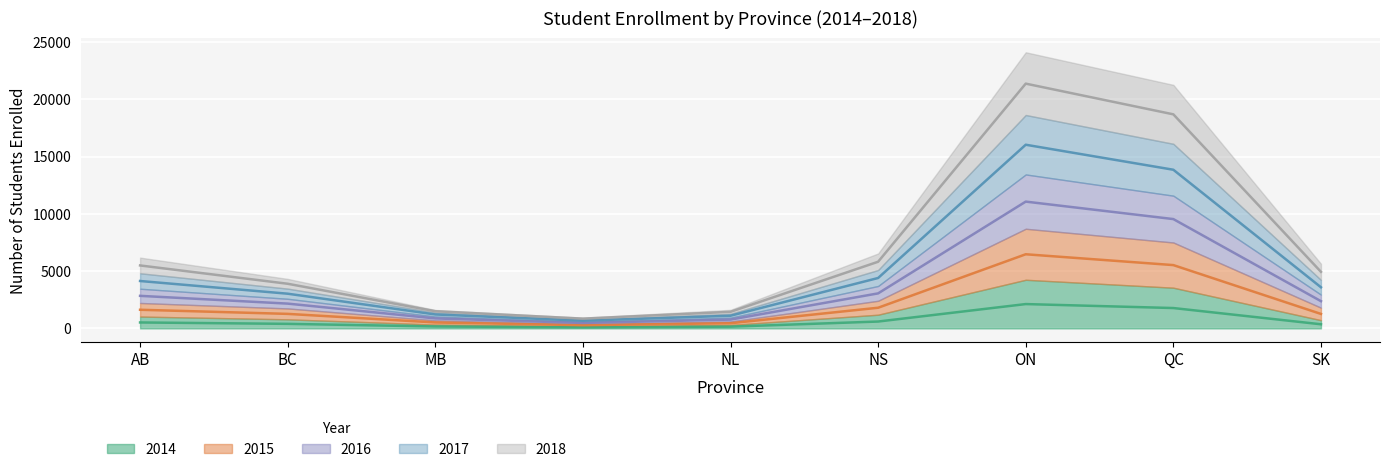

At which category is the sum across all series the highest?

ON